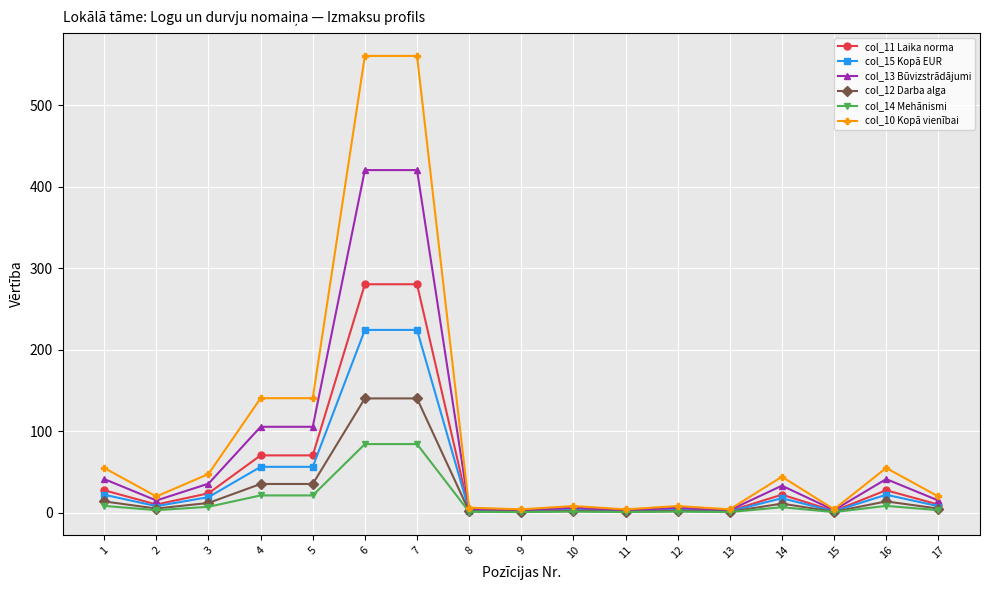

The value of col_10 Kopā vienībai at 7 is 560.8. True or false?

True